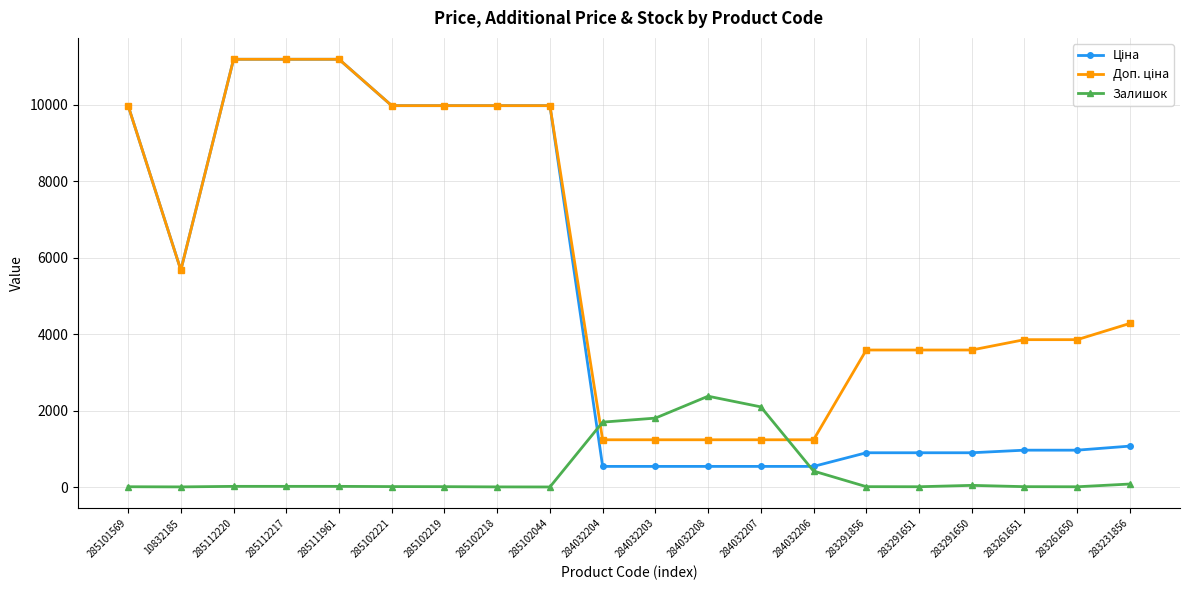

The value of Залишок at 284032204 is 752.2. True or false?

False